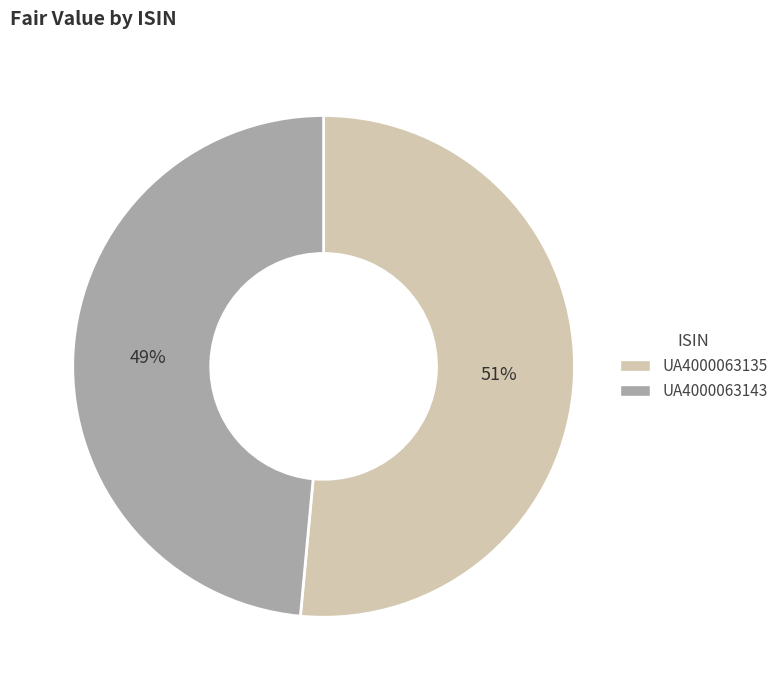

What percentage is the UA4000063135 slice, to the nearest percent?

51%